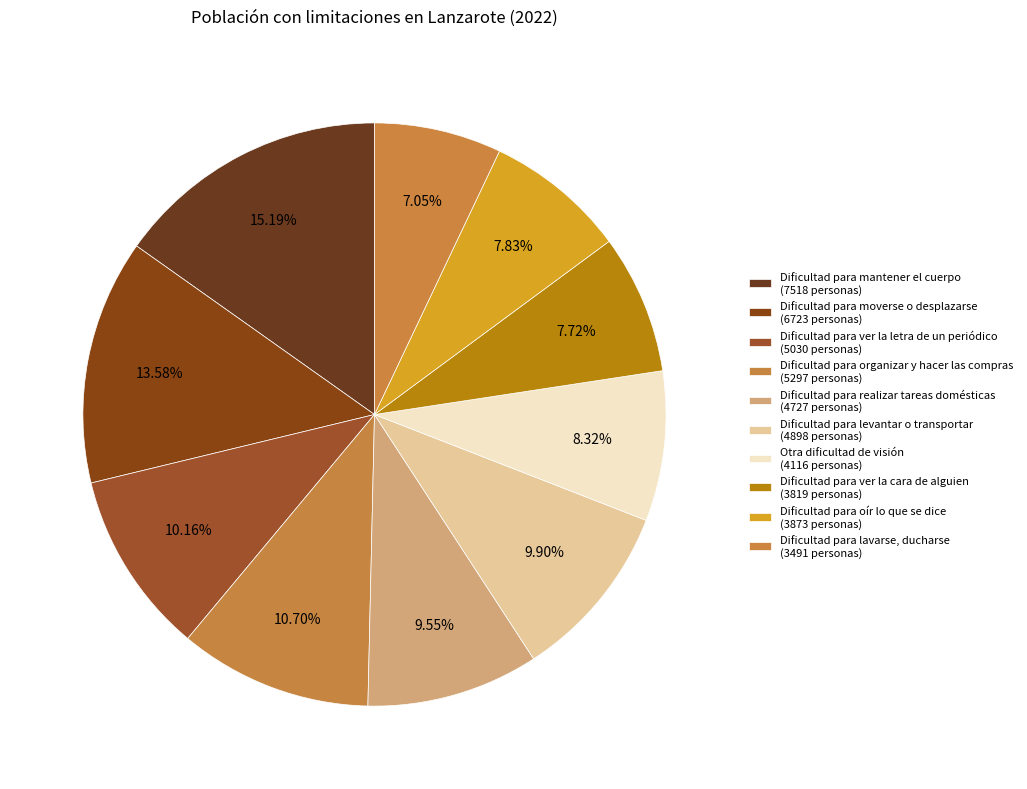

Which category has the smallest portion of the pie?

Dificultad para lavarse, ducharse